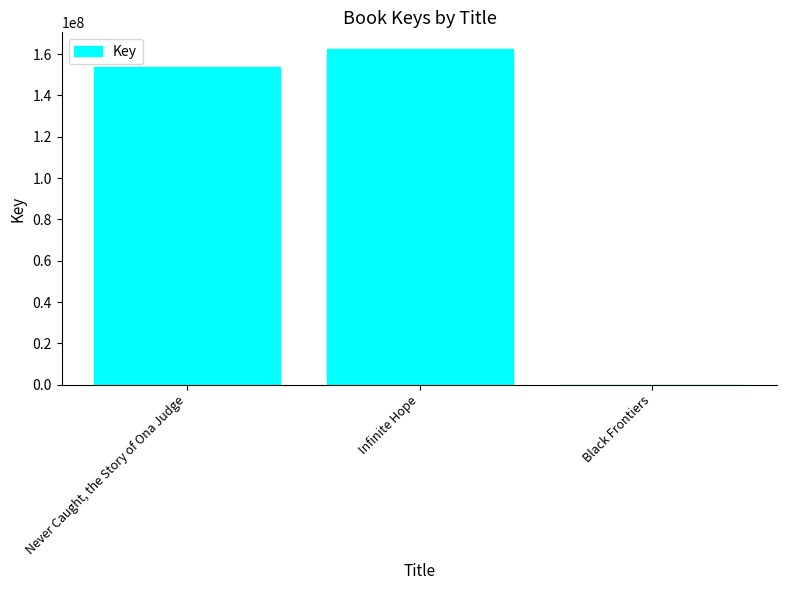

What is the maximum value shown in the chart?

162433911